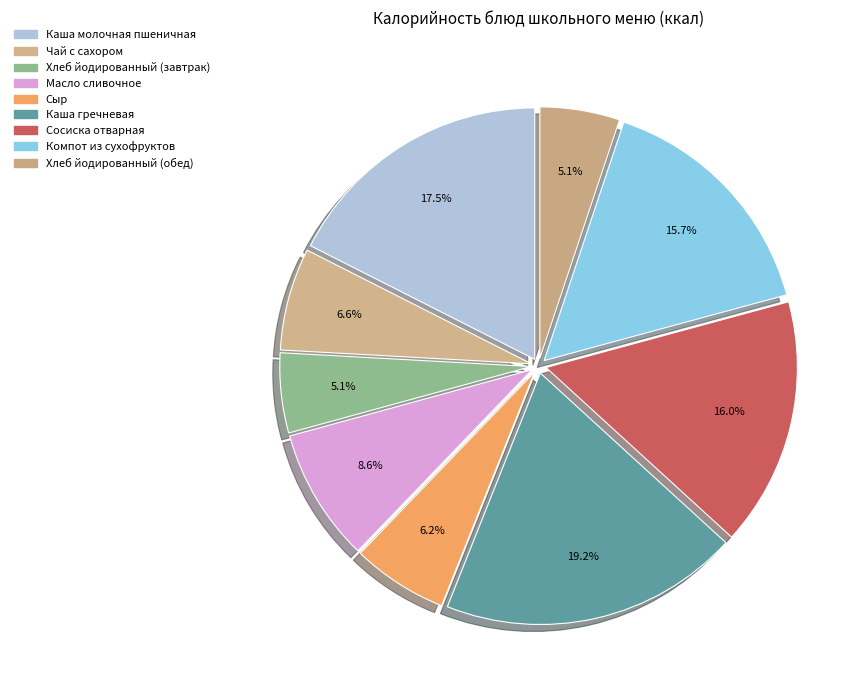

The Хлеб йодированный (обед) slice represents 13% of the pie. True or false?

False